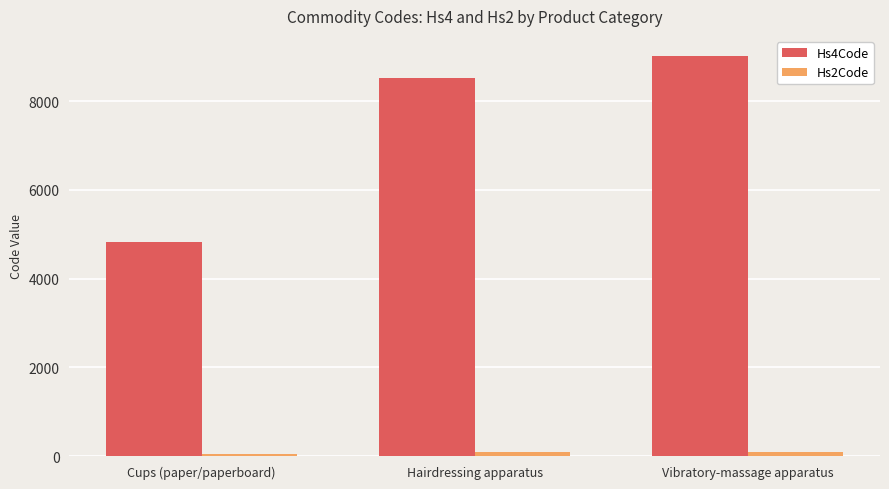

Which category has the highest value in the Hs4Code series?

Vibratory-massage apparatus